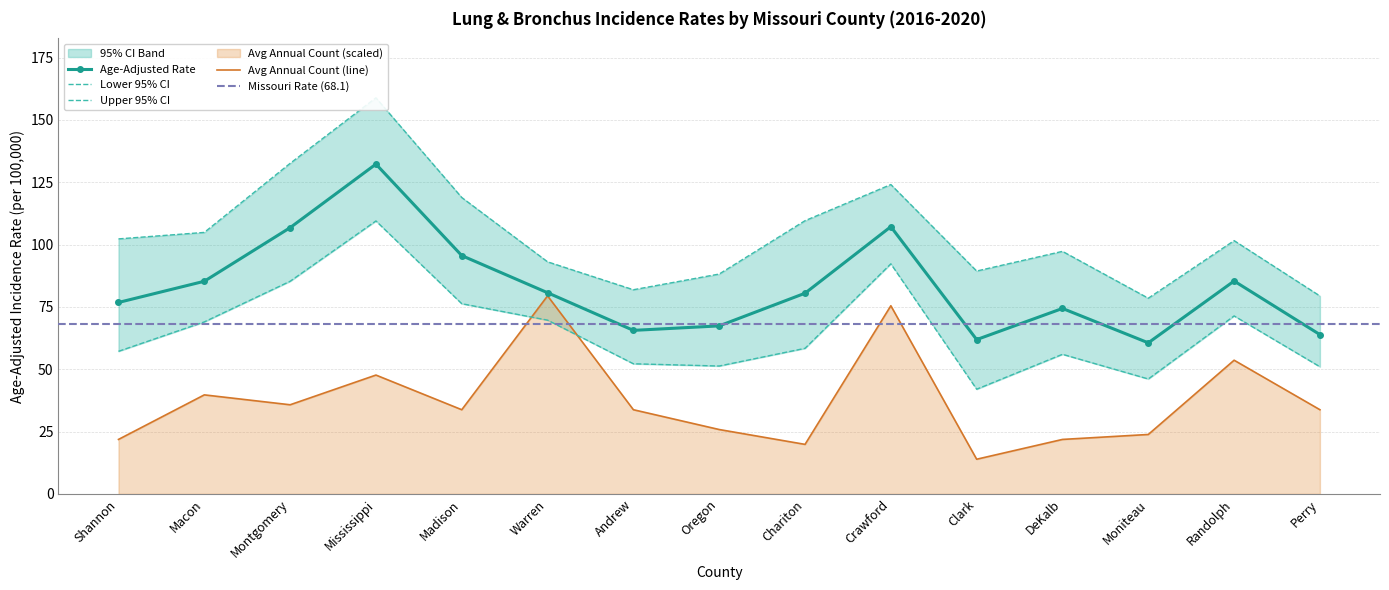

What is the value of the Upper 95% CI point at the 10th from the left?

124.1